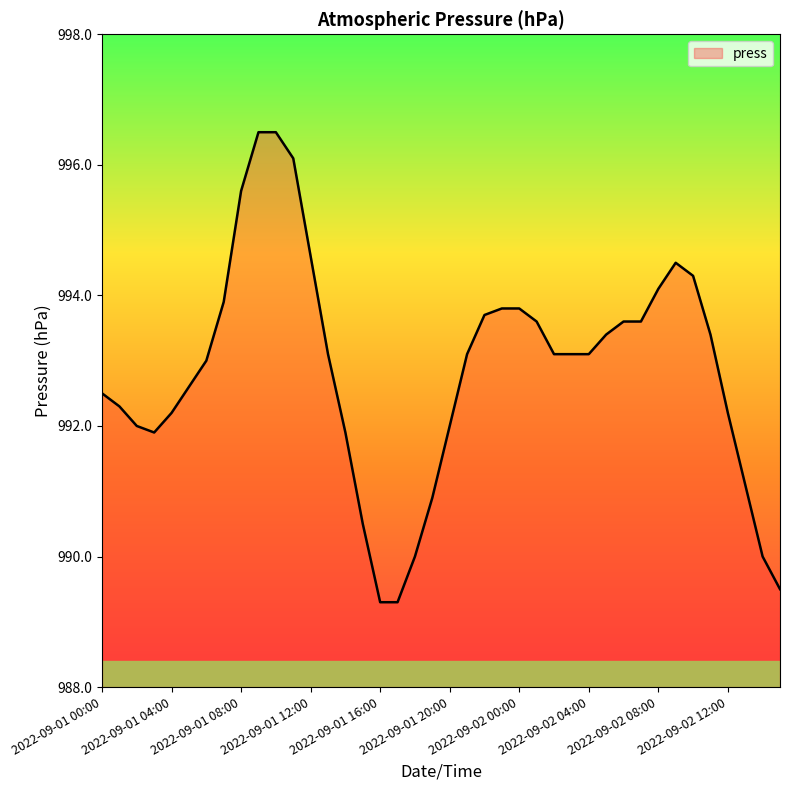

What is the maximum value shown in the chart?

996.5